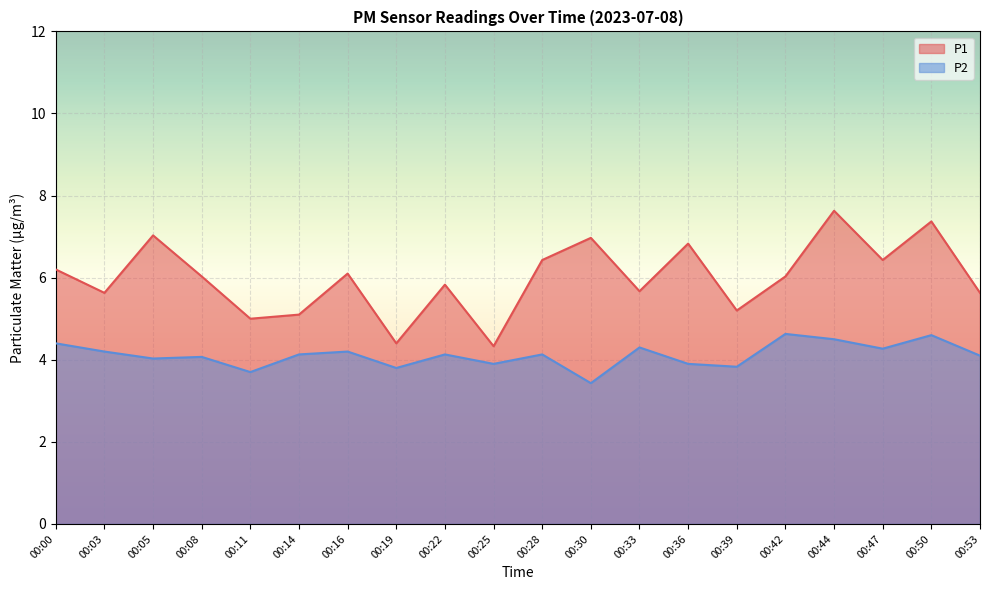

Which series has the largest total across all categories?

P1